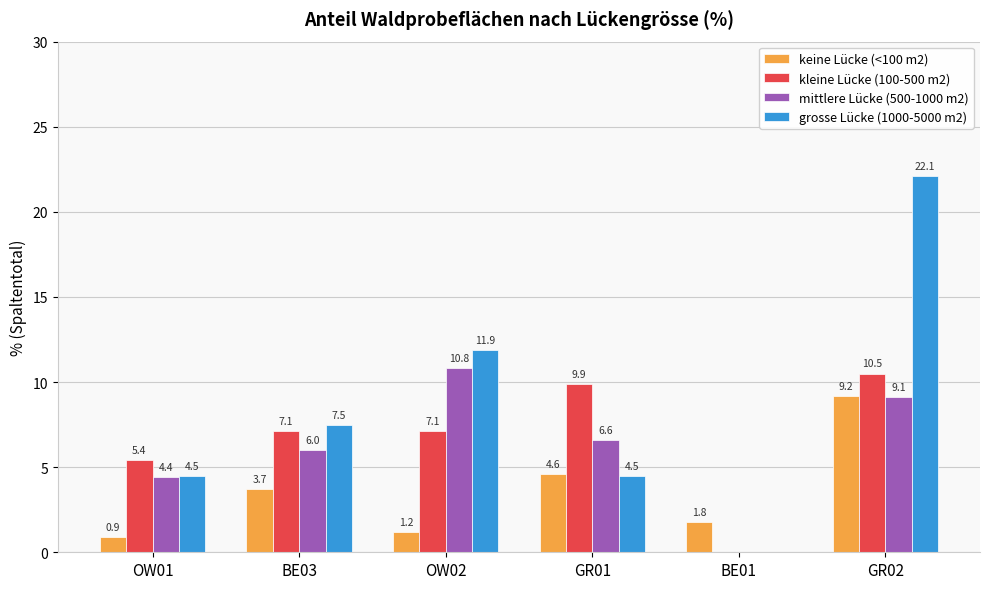

The keine Lücke (<100 m2) series shows 0.9 at OW01. True or false?

True